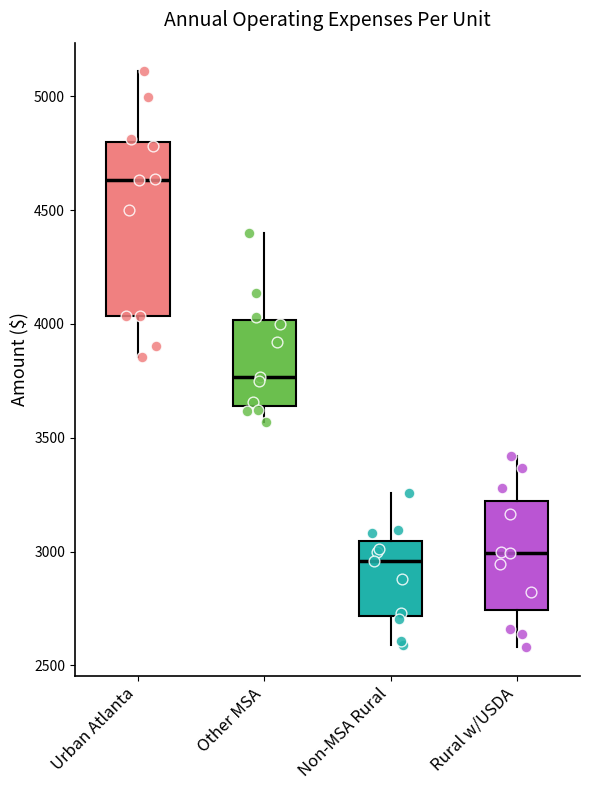

Reading left to right, read every box against the y-axis: the position of its median line, the range the box covers, and the ends of its whiskers. The values are not printed on the chart, so give them approximately, as read against the axis.

Urban Atlanta: median 4650, box 4050 to 4800, whiskers 3850 to 5100
Other MSA: median 3750, box 3650 to 4000, whiskers 3550 to 4400
Non-MSA Rural: median 2950, box 2700 to 3050, whiskers 2600 to 3250
Rural w/USDA: median 3000, box 2750 to 3200, whiskers 2600 to 3400